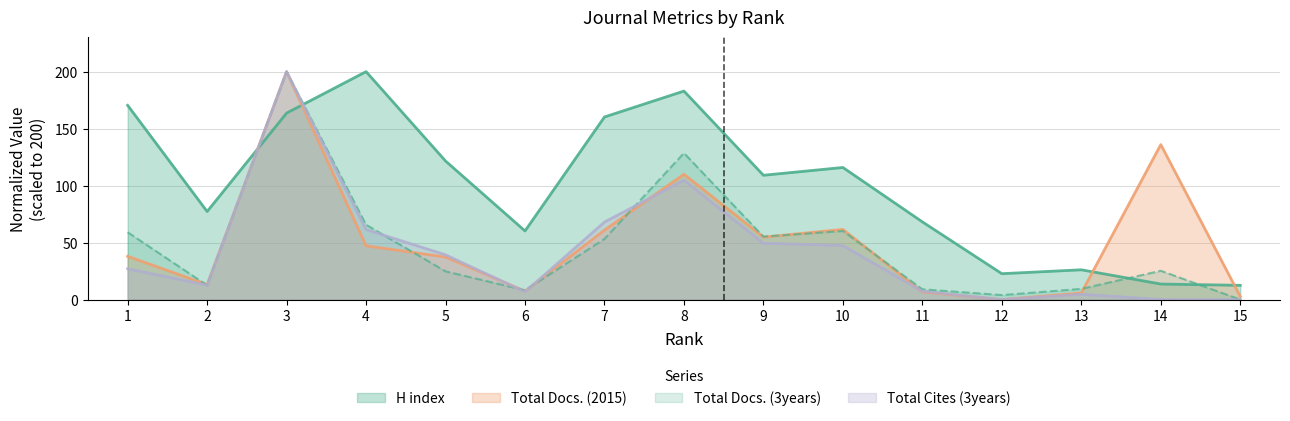

Which series has the largest range (max minus min)?

Total Docs. (2015)